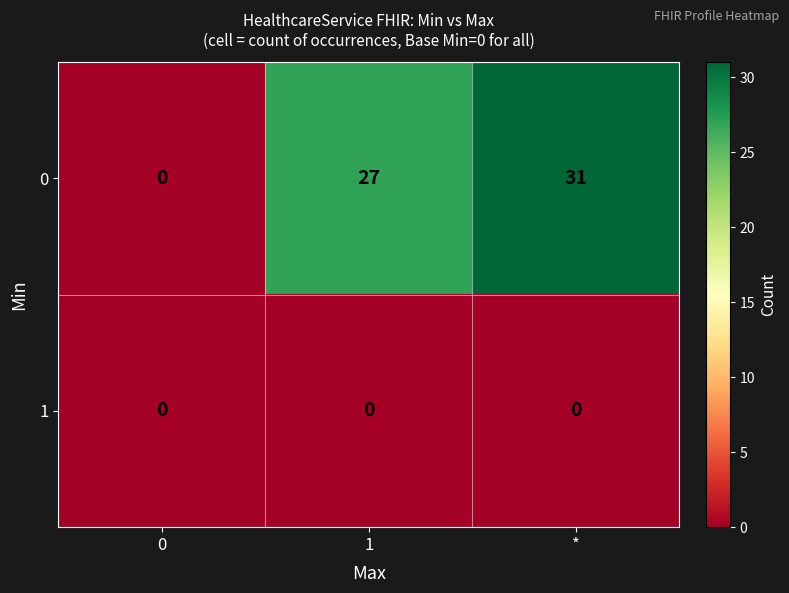

How many data points does each series have?

3